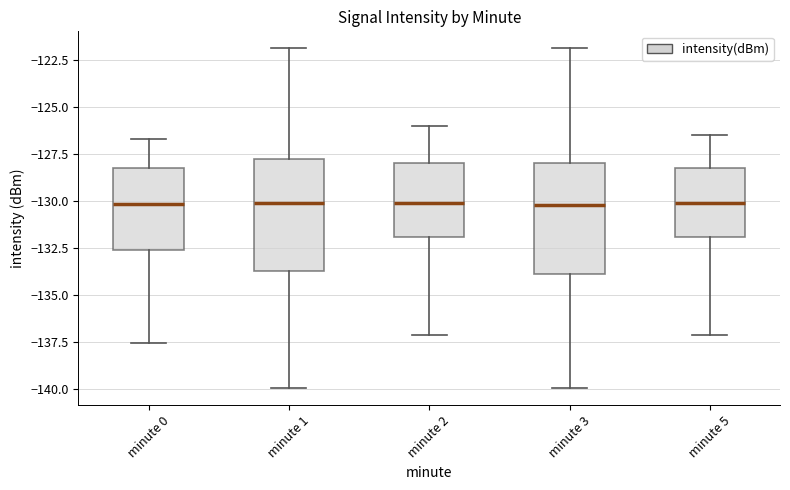

Where does the median line of the box for minute 0 sit on the y-axis? The values are not printed on the chart, so give them approximately, as read against the axis.

-130.0